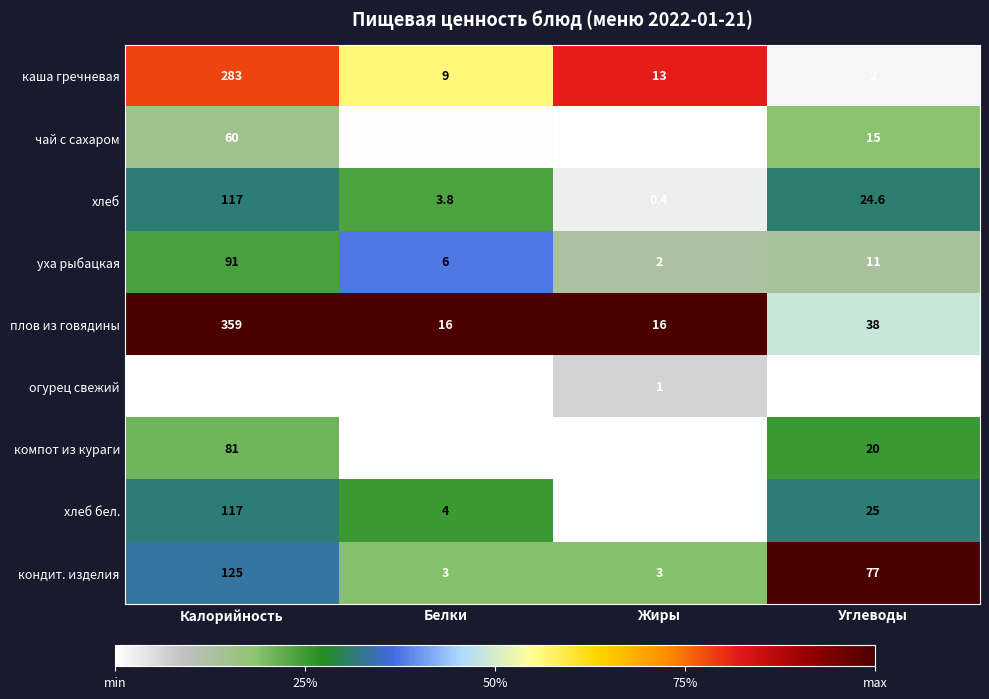

List the labels in order of хлеб value, smallest first.

Жиры, Белки, Углеводы, Калорийность